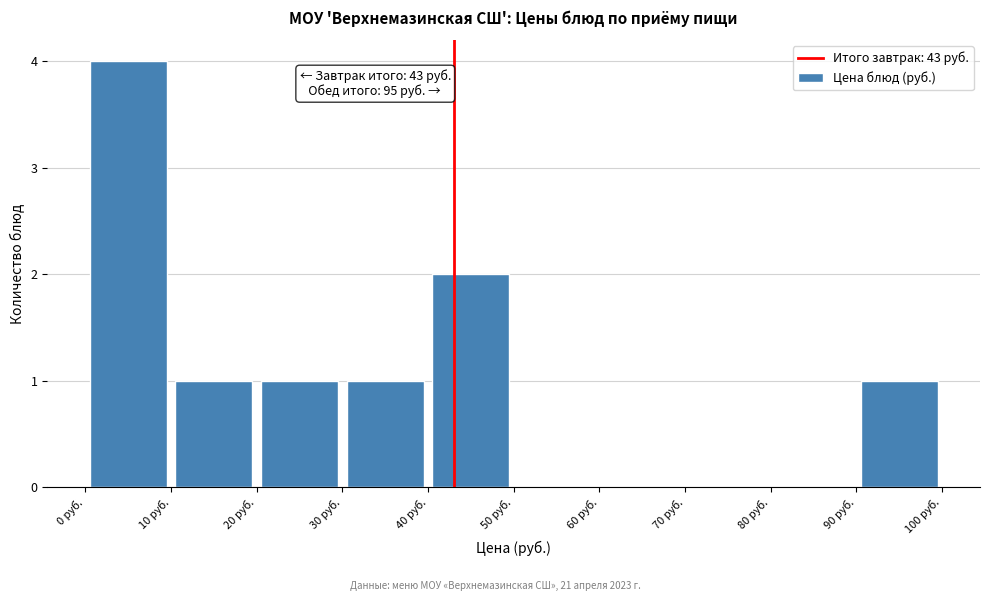

Over which range of the x-axis is the bar tallest?

0 to 10